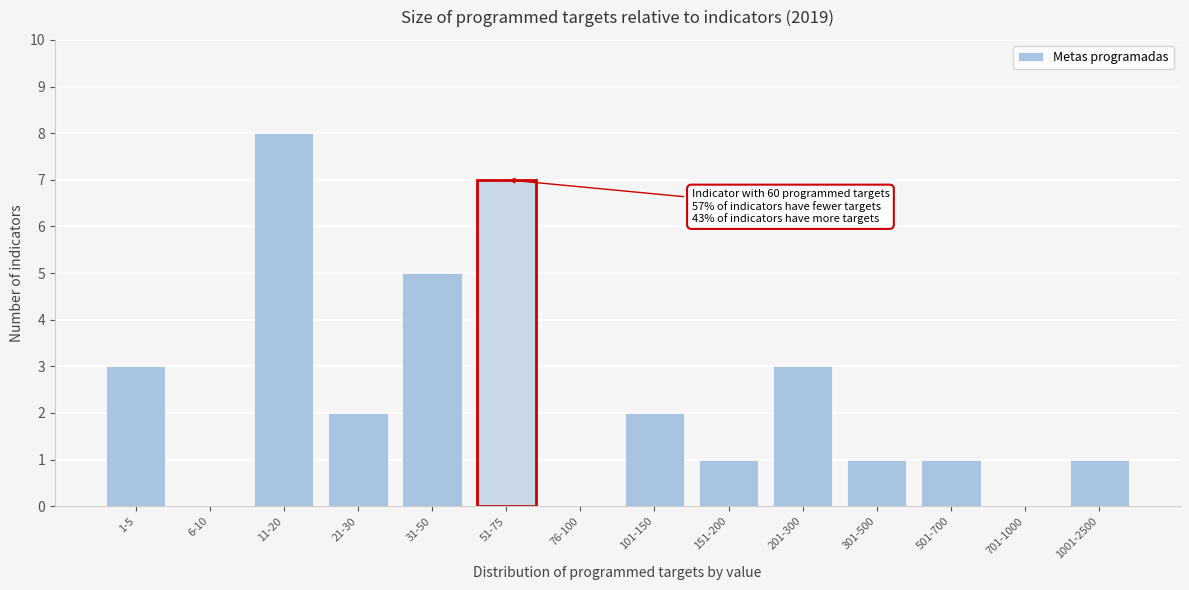

Reading right to left, transcribe all the data shown in this chart.

1001-2500=1	701-1000=0	501-700=1	301-500=1	201-300=3	151-200=1	101-150=2	76-100=0	51-75=7	31-50=5	21-30=2	11-20=8	6-10=0	1-5=3